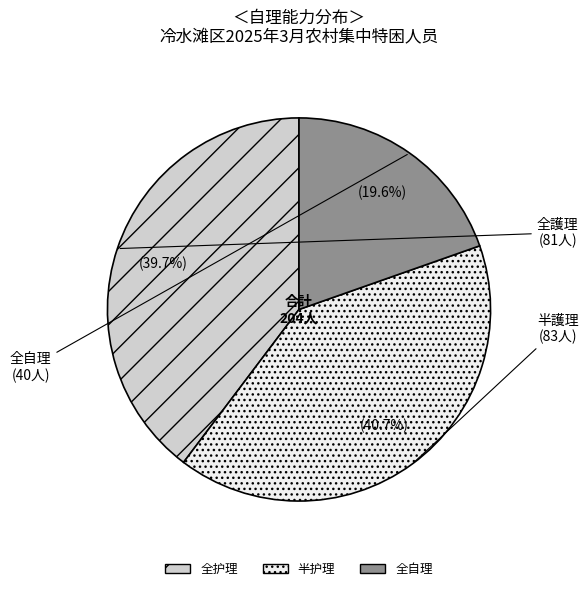

Is there a majority slice in this chart?

No